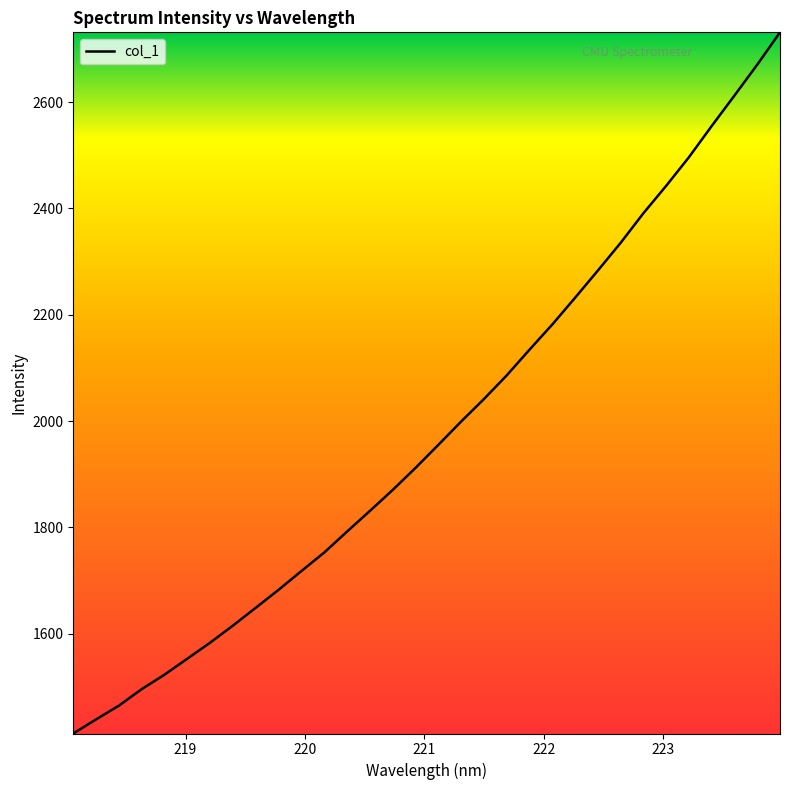

How many lines are shown in the chart?

1